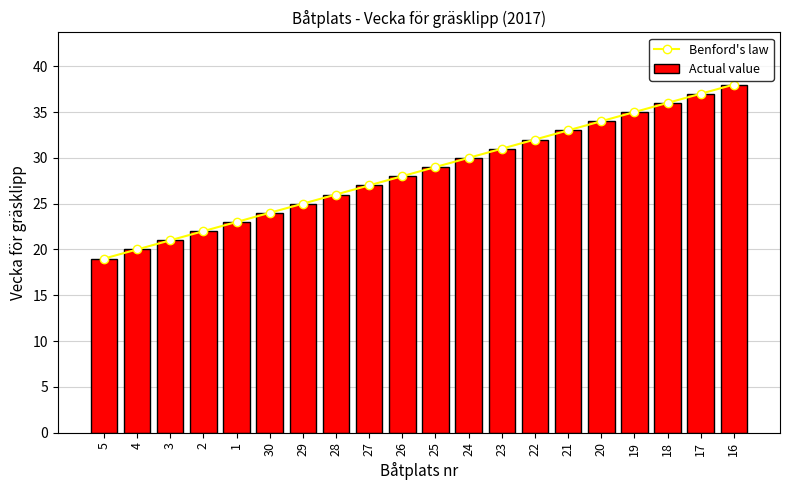

Which series has the widest spread of values?

Benford's law